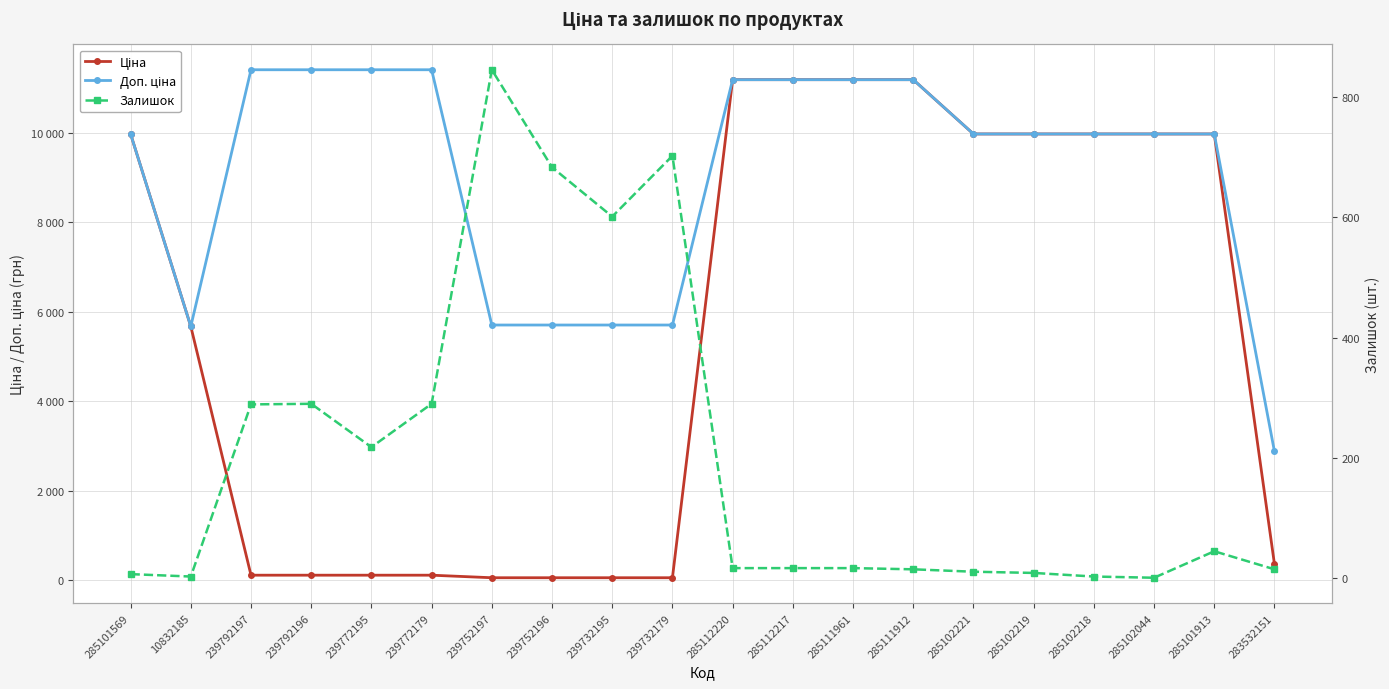

Which series changed the most between 239772195 and 285111912?

Ціна